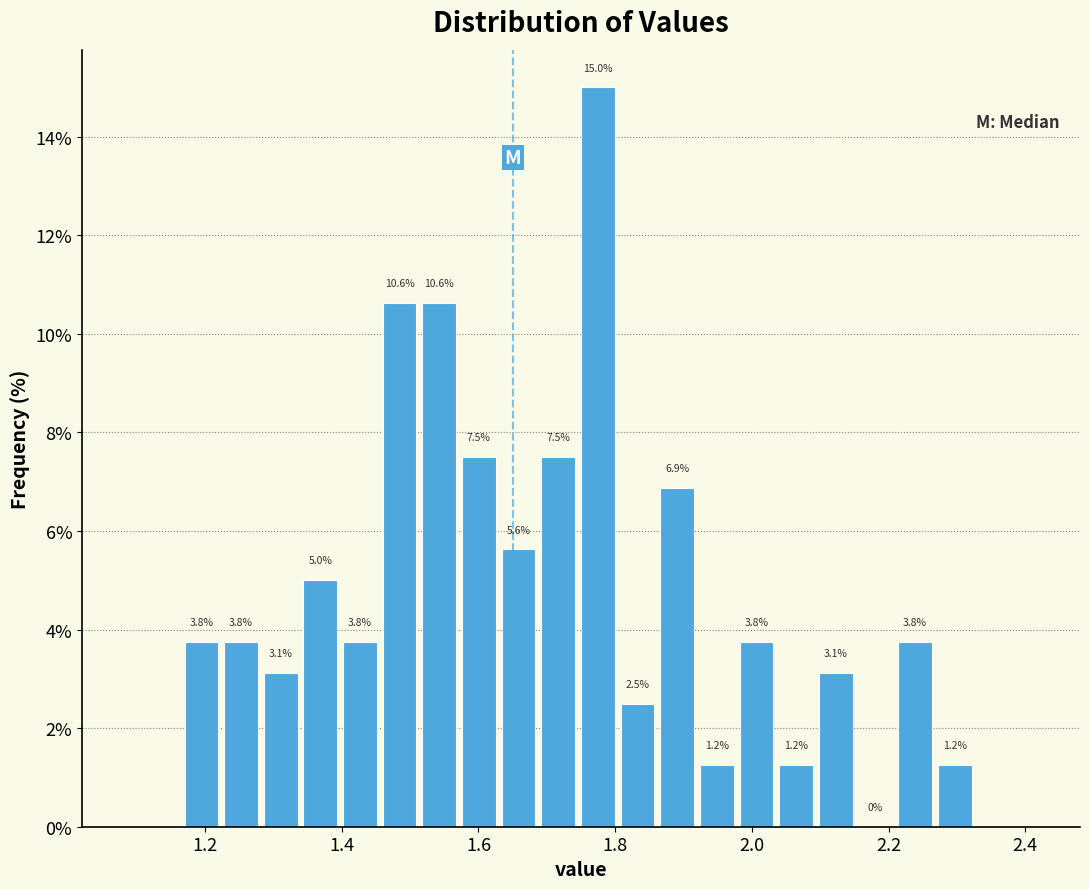

Read against the x-axis, roughly where is the centre of the tallest bar?

1.78